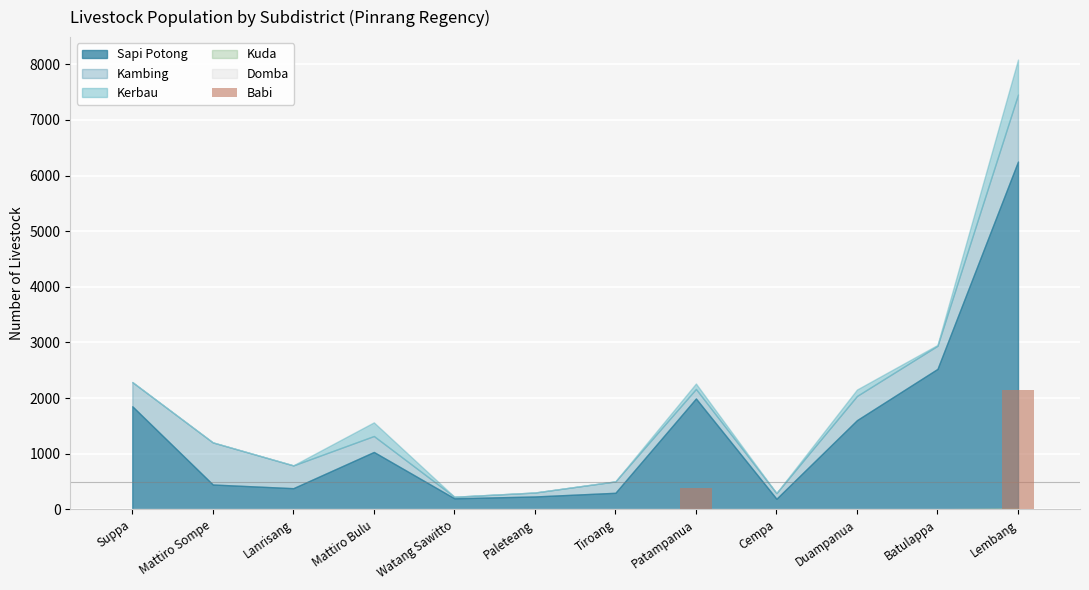

The chart shows a value of 1007 at Suppa. True or false?

False